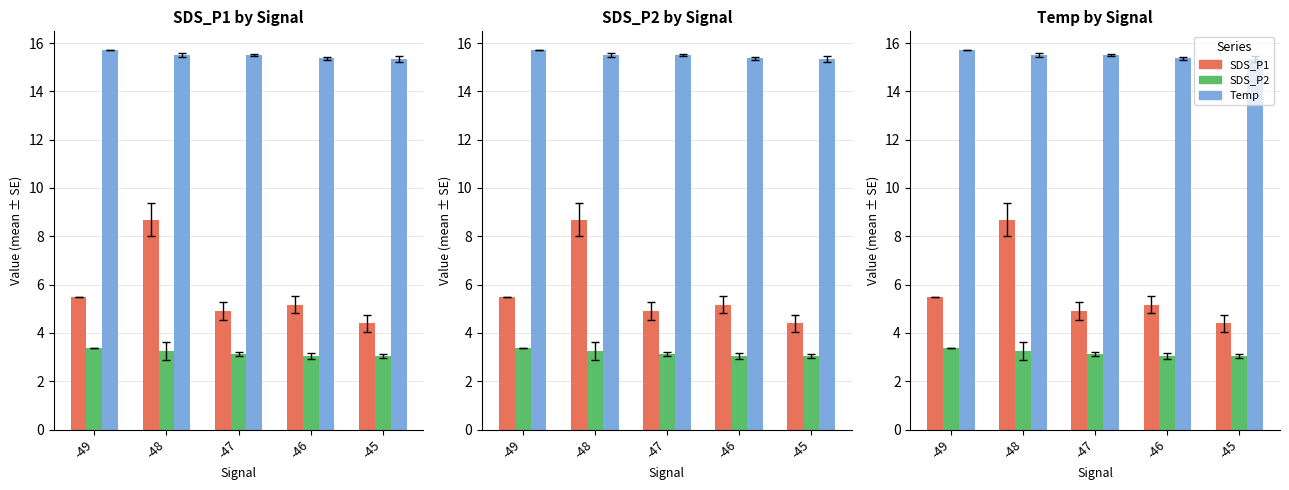

Which label corresponds to the largest value in the chart?

-49